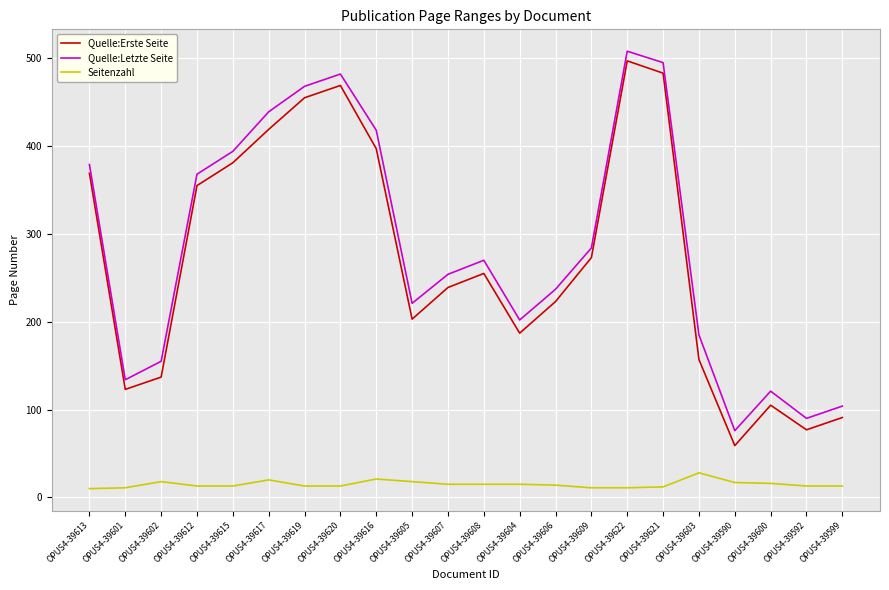

Which series has the largest total across all categories?

Quelle:Letzte Seite